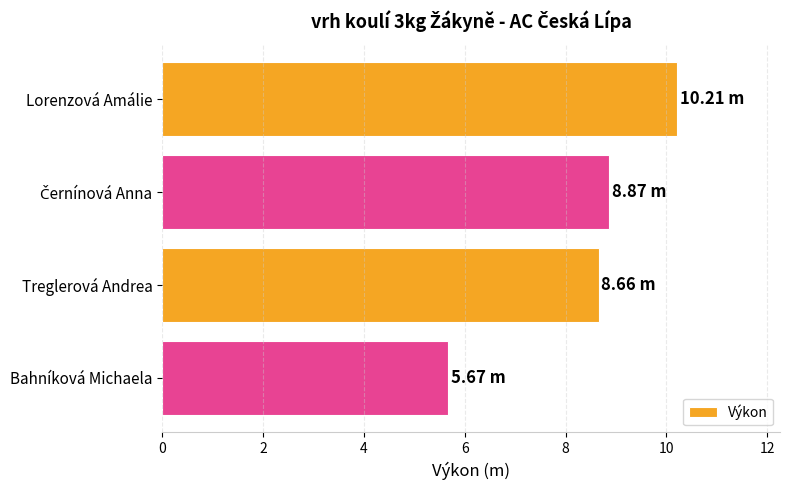

What is the label of the 2nd bar from the bottom?

Treglerová Andrea